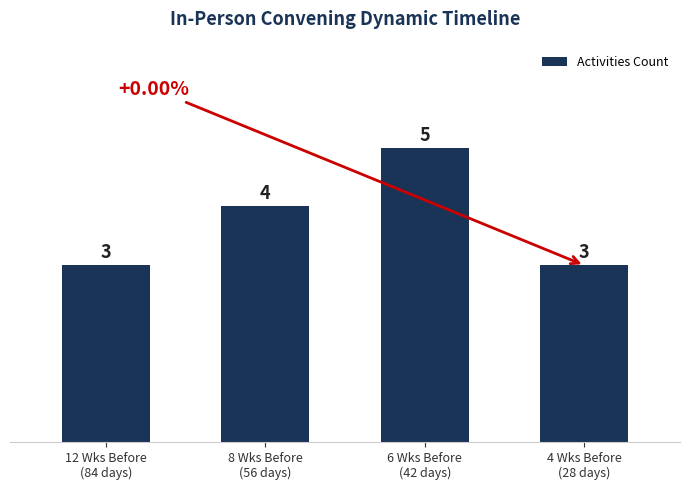

What is the maximum value shown in the chart?

5